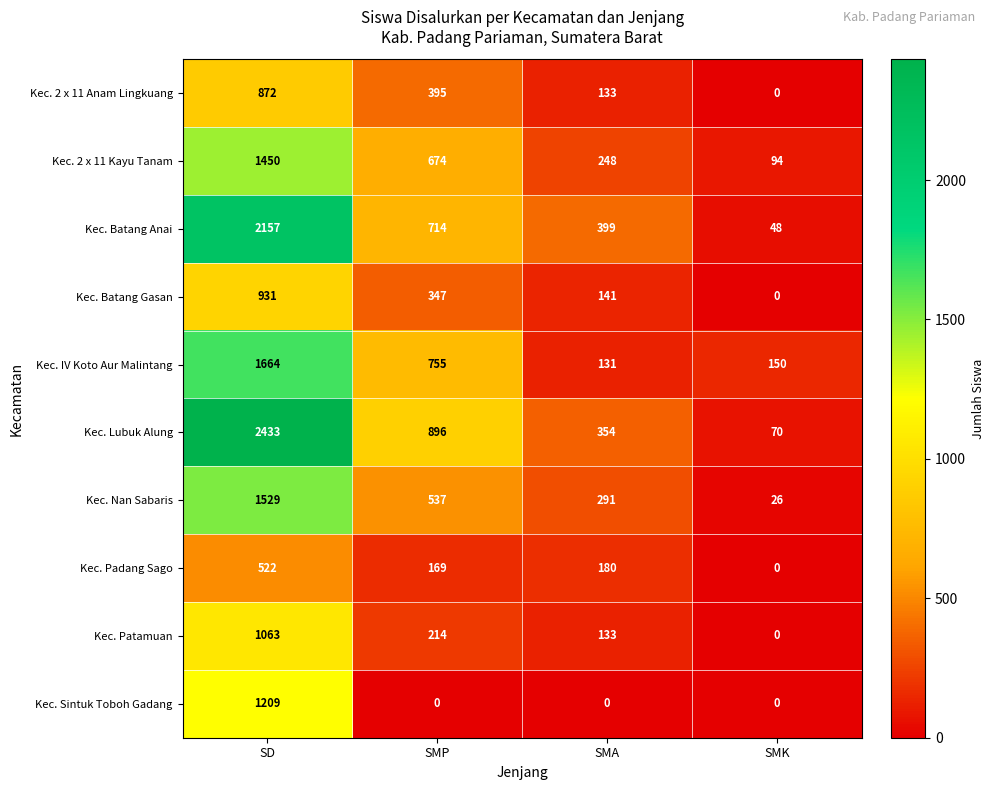

Which series has the widest spread of values?

Kec. Lubuk Alung